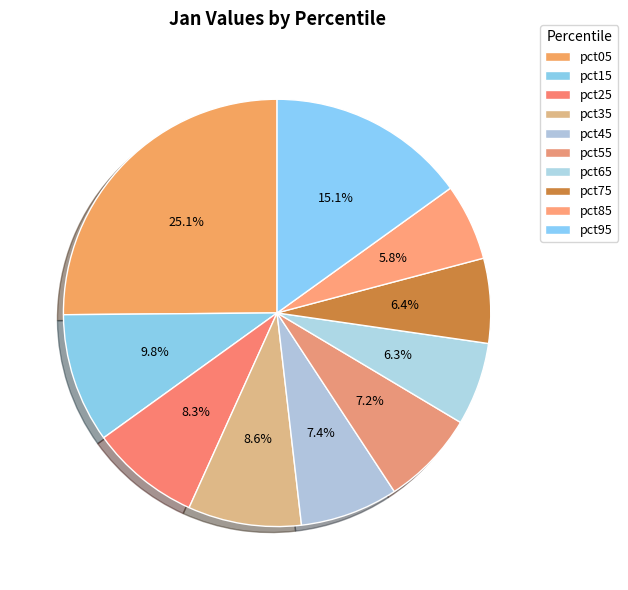

To the nearest percent, what portion does pct25 represent?

8%